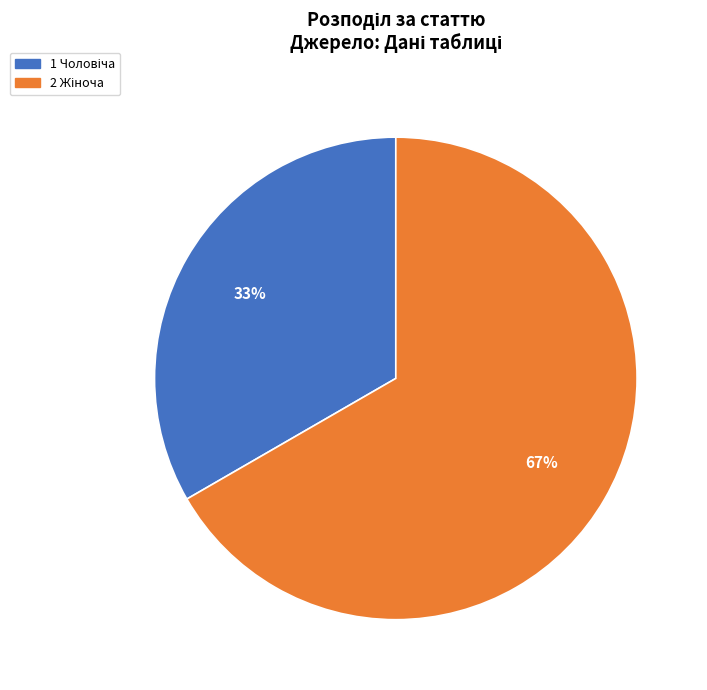

Is there a majority slice in this chart?

Yes